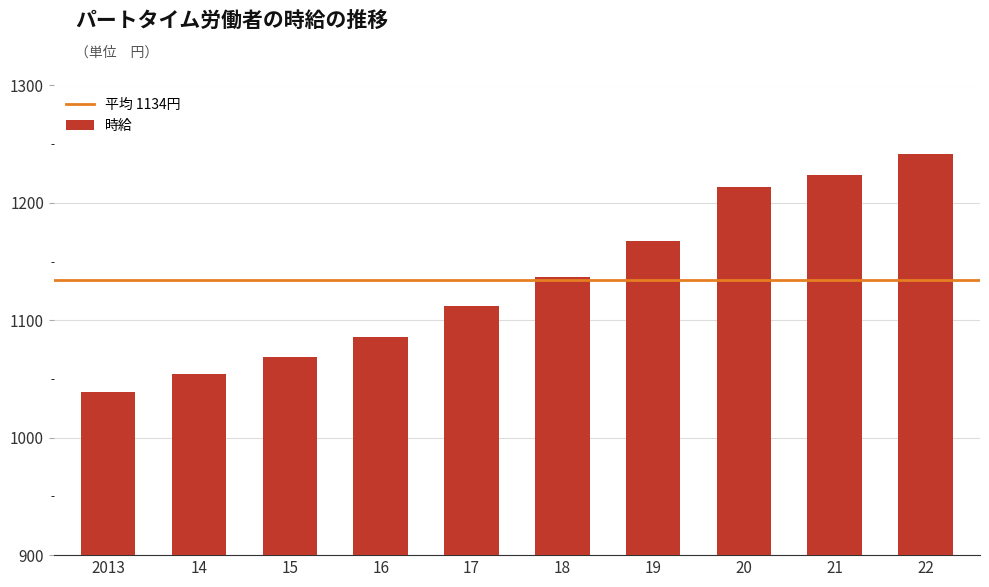

Reading left to right, extract all data points from this chart.

2013=1038.8	14=1054.2	15=1069.1	16=1085.6	17=1111.8	18=1136.9	19=1167.4	20=1213.9	21=1223.7	22=1241.8